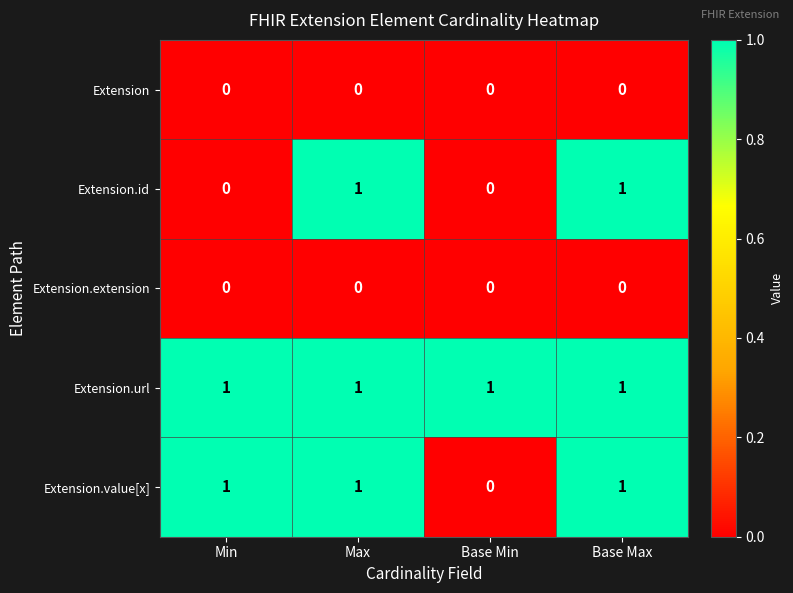

Reading left to right, list all the values displayed in this chart.

Extension: Min=0	Max=0	Base Min=0	Base Max=0
Extension.id: Min=0	Max=1	Base Min=0	Base Max=1
Extension.extension: Min=0	Max=0	Base Min=0	Base Max=0
Extension.url: Min=1	Max=1	Base Min=1	Base Max=1
Extension.value[x]: Min=1	Max=1	Base Min=0	Base Max=1